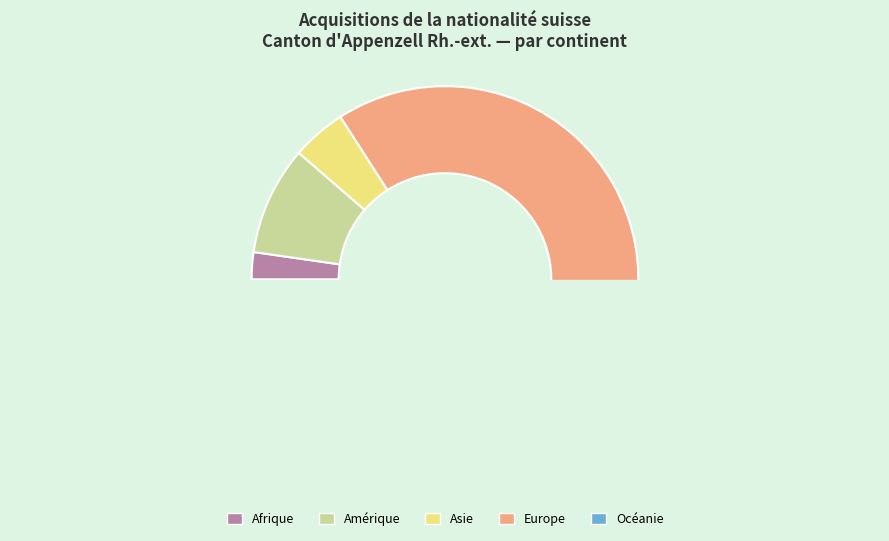

Between Afrique and Asie, which is larger?

Asie